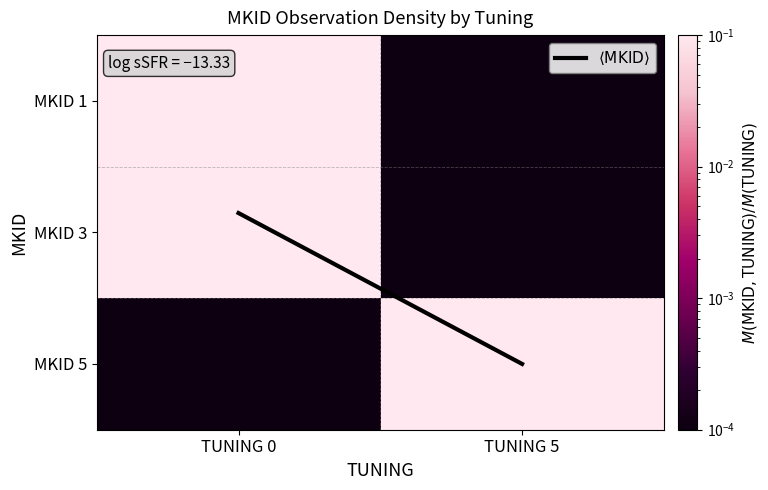

Which category has the lowest value across all series?

TUNING 5